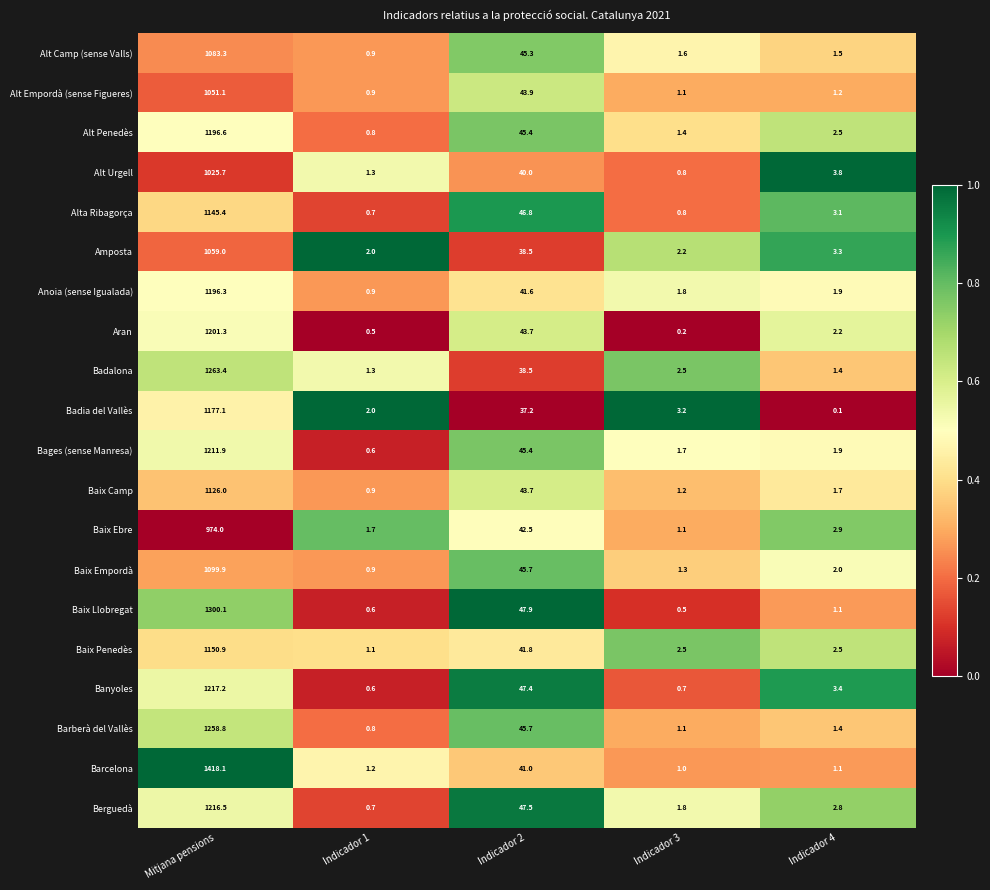

Which series changed the most between Mitjana pensions and Indicador 4?

Barcelona